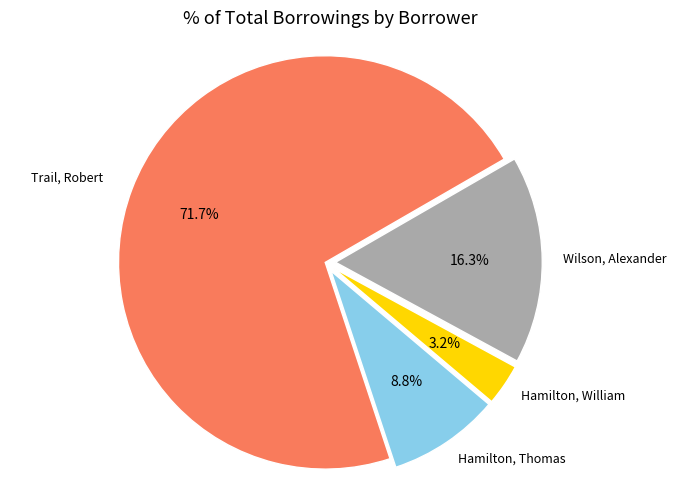

How many slices are in this pie chart?

4